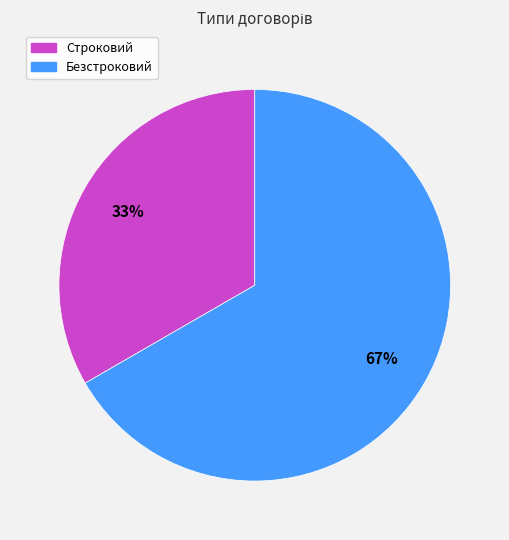

True or false: Строковий accounts for 33% of the total.

True